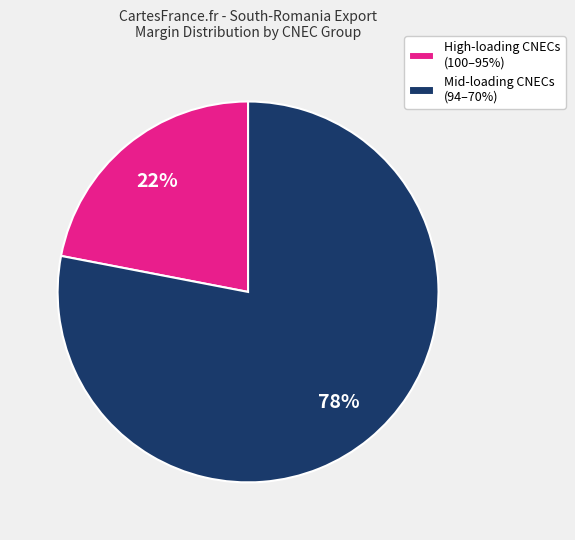

The High-loading CNECs (100–95%) slice represents 28% of the pie. True or false?

False